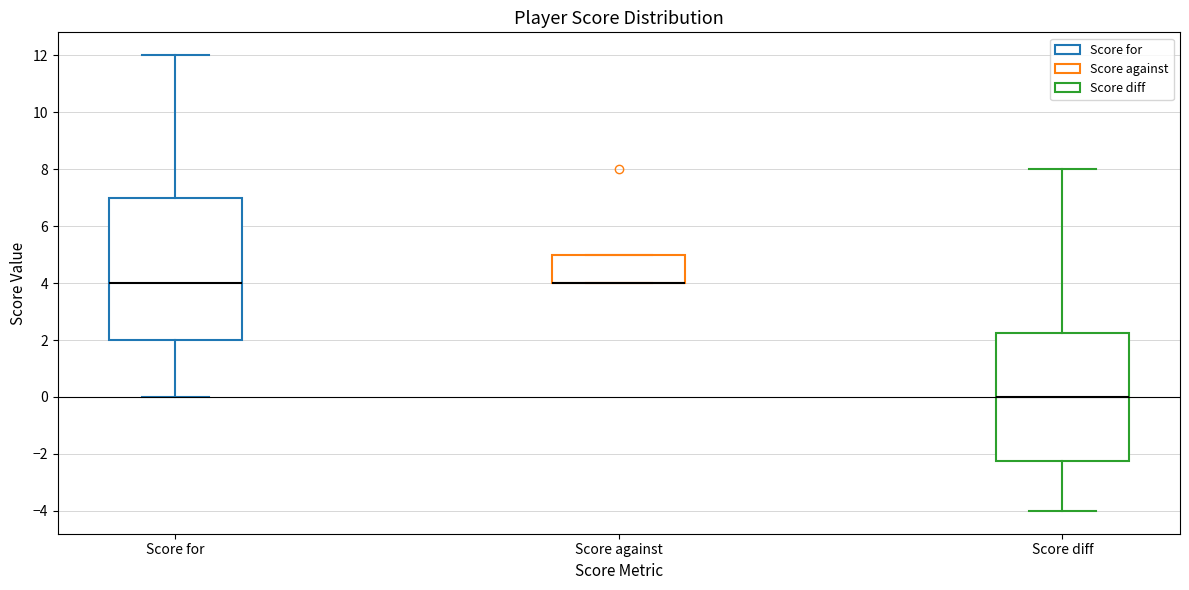

Reading left to right, read every box against the y-axis: the position of its median line, the range the box covers, and the ends of its whiskers. The values are not printed on the chart, so give them approximately, as read against the axis.

Score for: median 4.0, box 2.0 to 7.0, whiskers 0.0 to 12.0
Score against: median 4.0 (drawn on the box's lower edge), box 4.0 to 5.0, whiskers 4.0 to 5.0
Score diff: median 0.0, box -2.2 to 2.2, whiskers -4.0 to 8.0